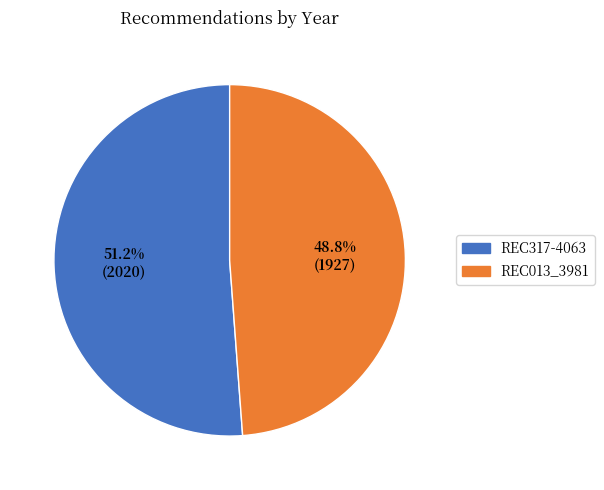

True or false: REC013_3981 accounts for 57% of the total.

False